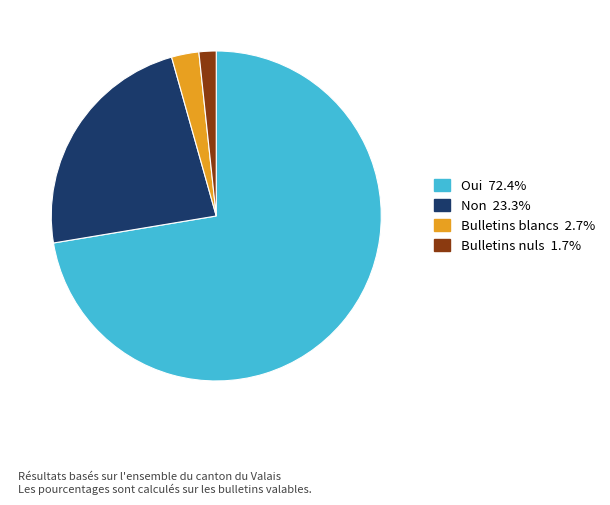

Count the number of slices in the pie.

4